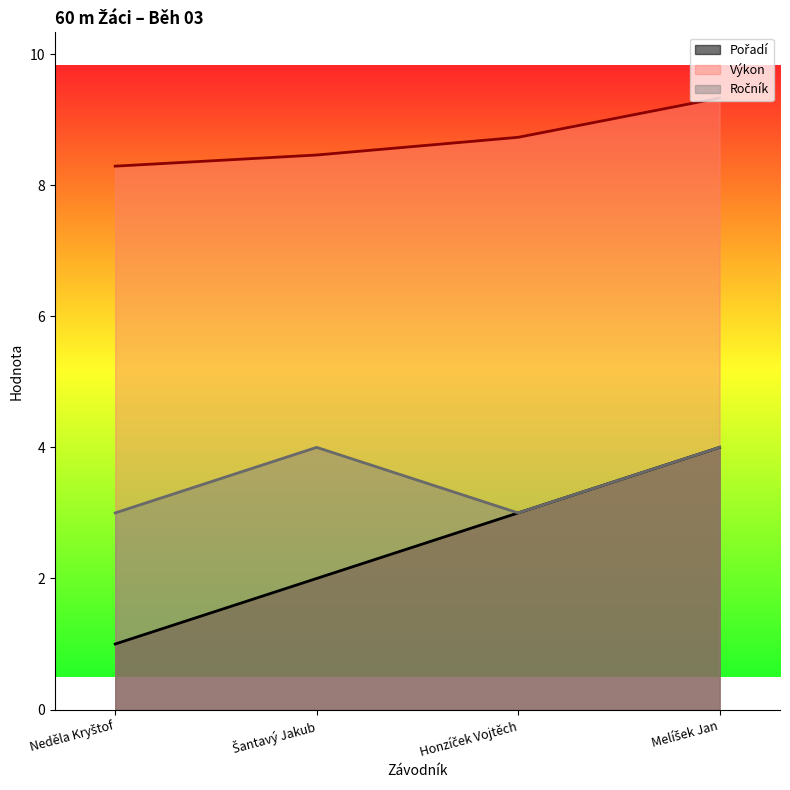

What is the difference between the second highest and minimum values in the Pořadí series?

2.0